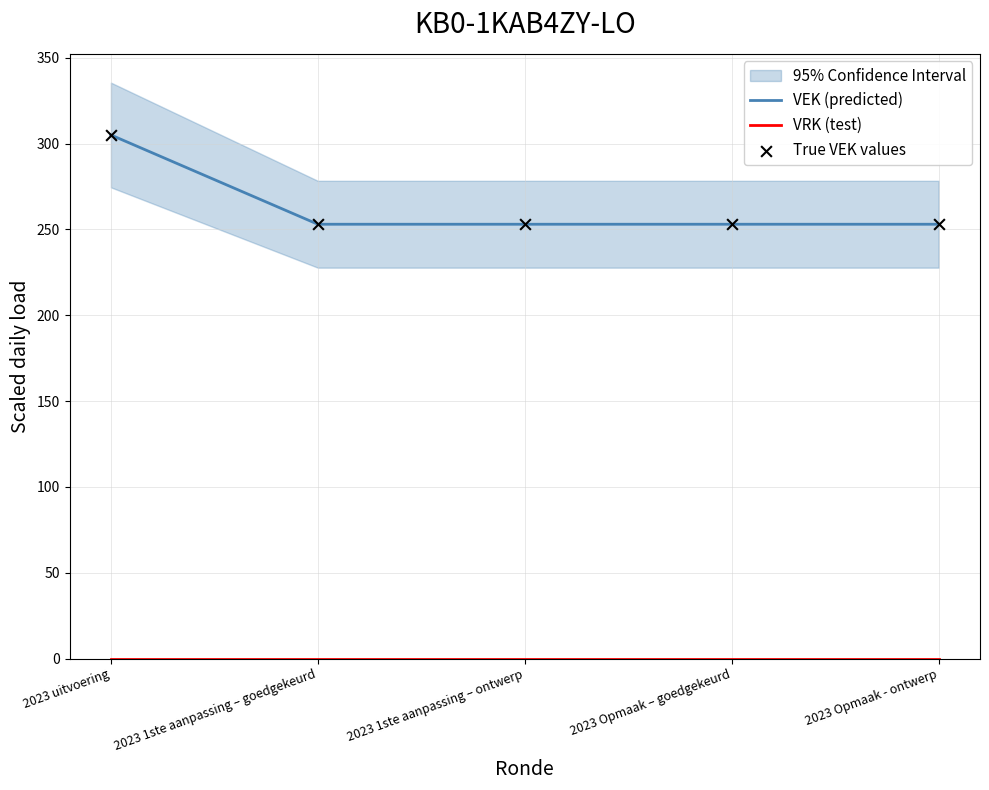

Which series contains the lowest Y value?

VRK (test)